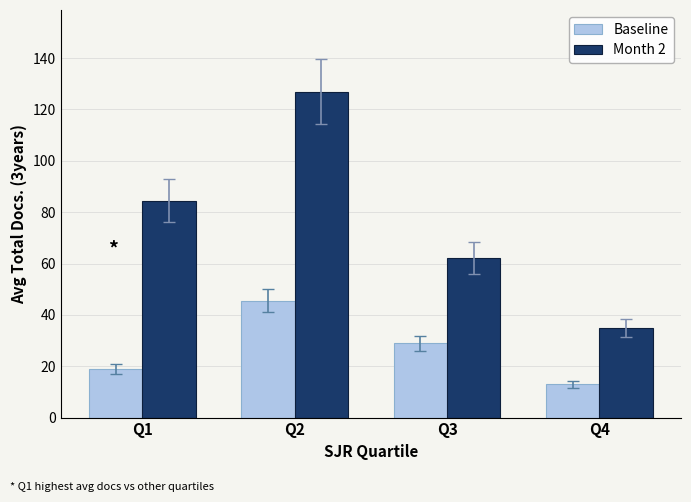

Count the number of data series in this chart.

2